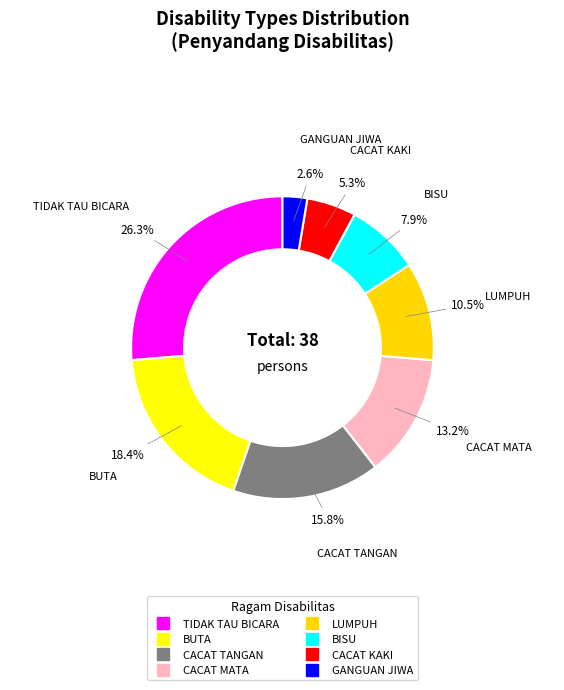

What percentage is NOT represented by CACAT MATA?

86.8%